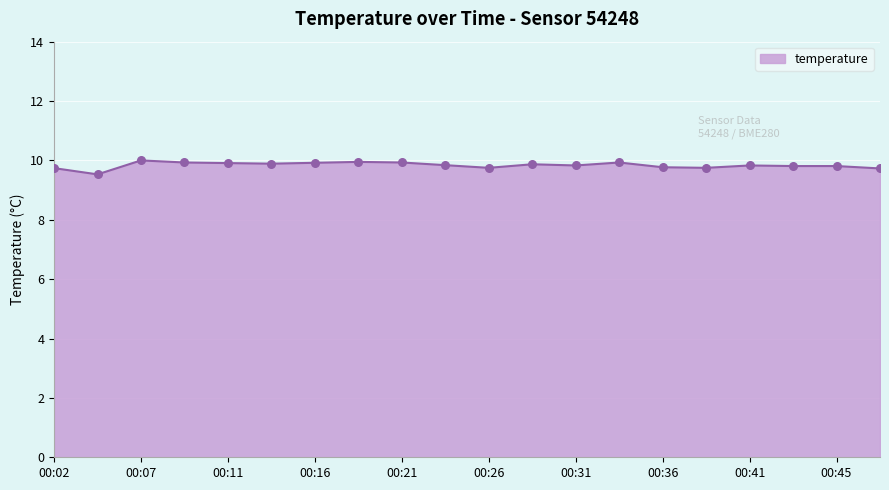

What is the greatest value displayed?

10.0